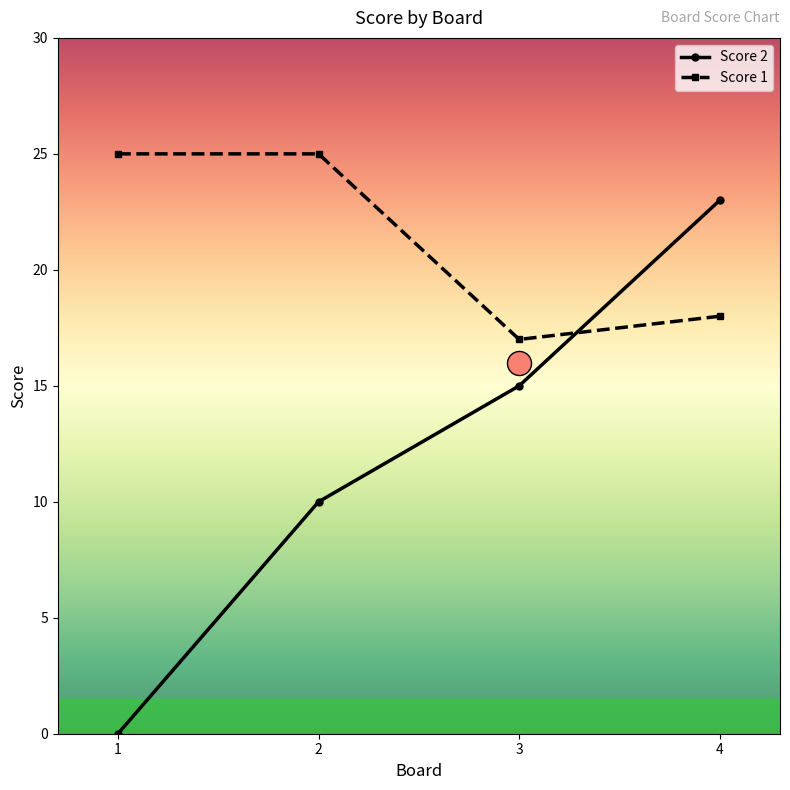

What is the total value across all series at 4?

41